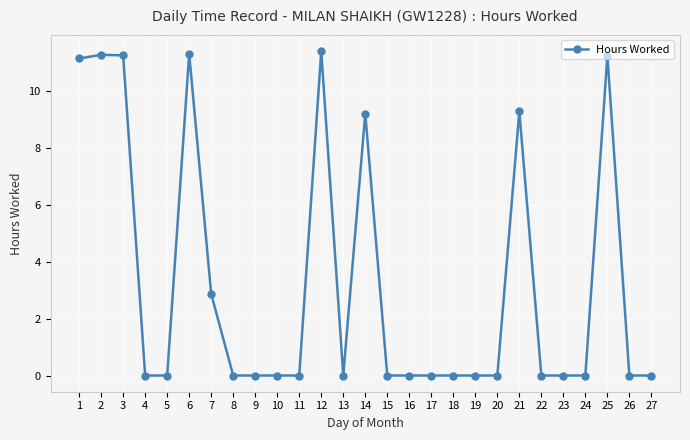

True or false: there are more than 0 points higher than both neighbors.

True